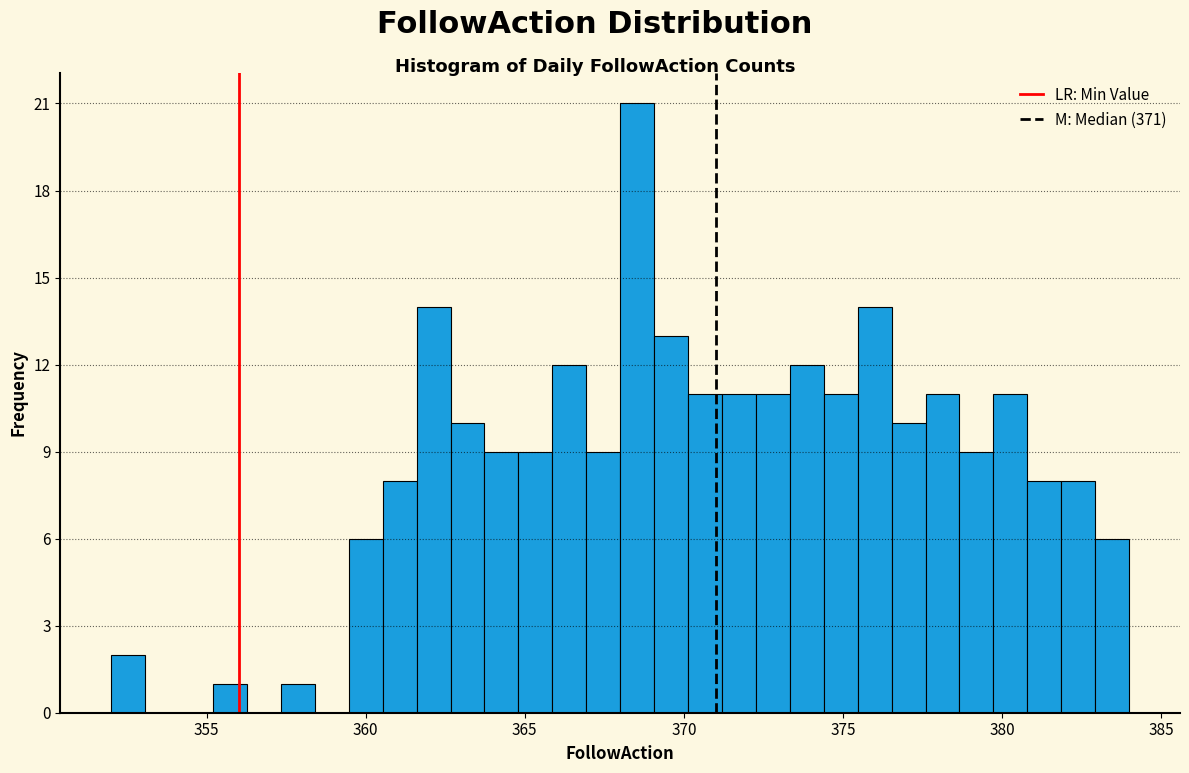

Read against the x-axis, roughly where is the centre of the tallest bar?

368.5